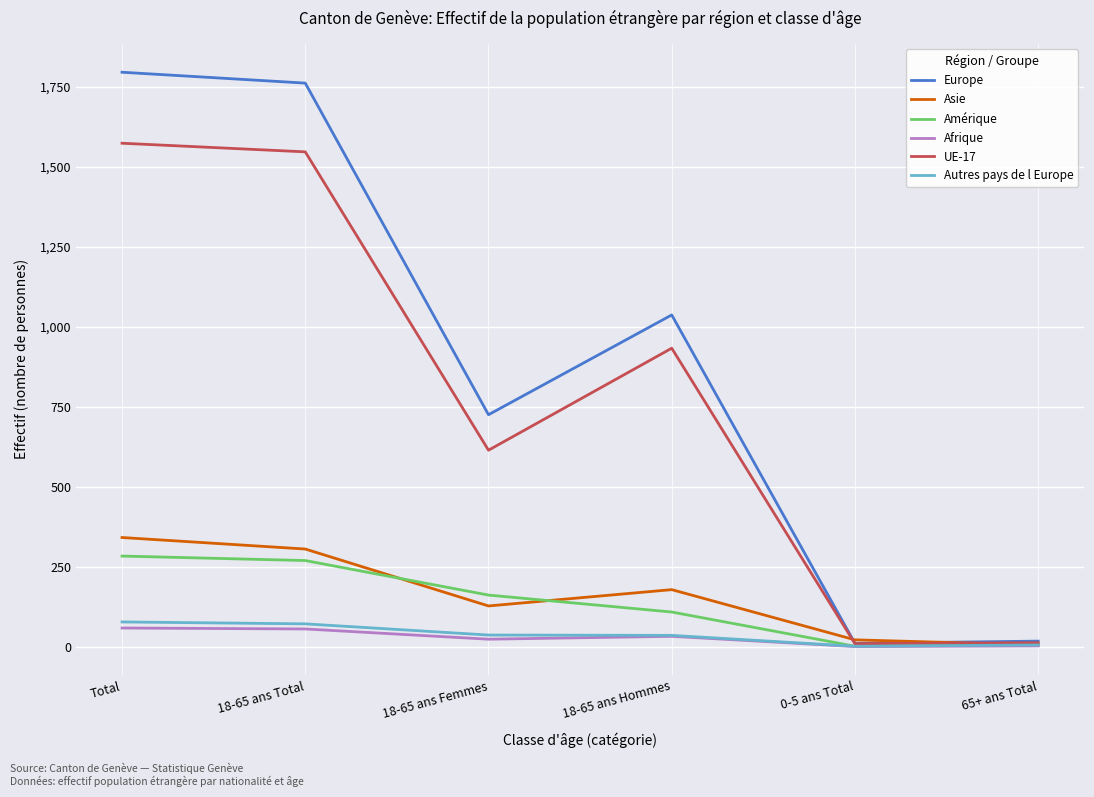

What is the maximum value shown in the chart?

1796